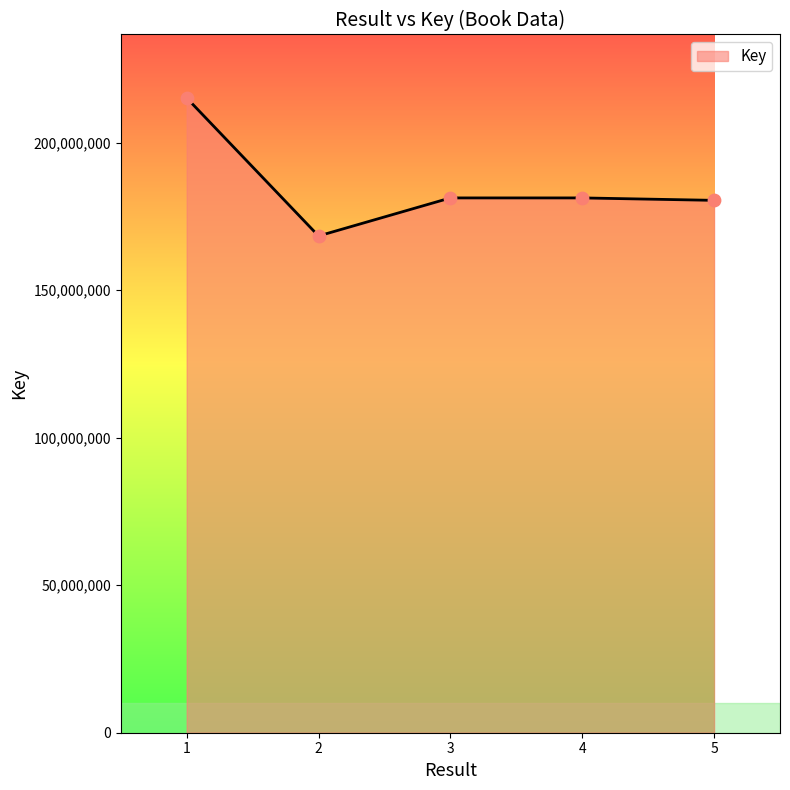

Approximately how many times larger is the value at 1 compared to 5?

1.2